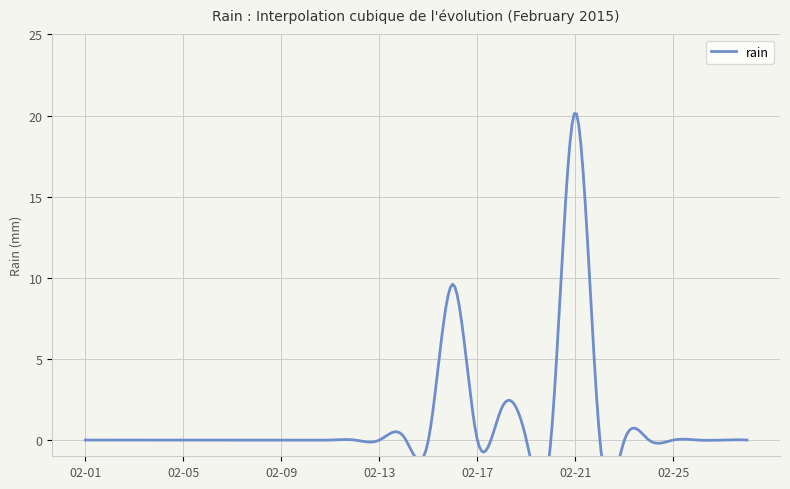

Reading left to right, transcribe all the data shown in this chart.

0.0	0.0	0.0	0.0	0.0	0.0	0.0	0.0	0.0	0.0	0.0	0.0	0.0	0.2	0.0	9.6	0.0	2.0	0.0	0.0	20.2	0.0	0.0	0.0	0.0	0.0	0.0	0.0